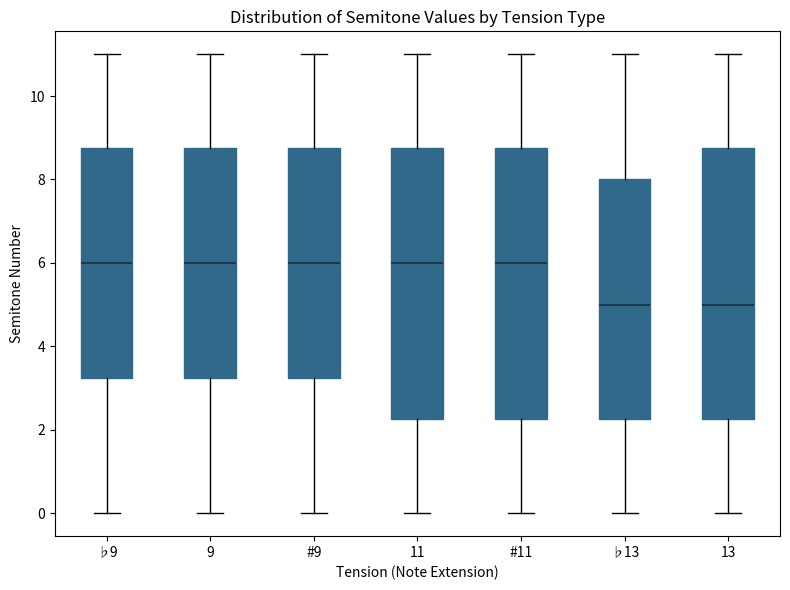

Reading left to right, read every box against the y-axis: the position of its median line, the range the box covers, and the ends of its whiskers. The values are not printed on the chart, so give them approximately, as read against the axis.

♭9: median 6.0, box 3.2 to 8.8, whiskers 0.0 to 11.0
9: median 6.0, box 3.2 to 8.8, whiskers 0.0 to 11.0
#9: median 6.0, box 3.2 to 8.8, whiskers 0.0 to 11.0
11: median 6.0, box 2.2 to 8.8, whiskers 0.0 to 11.0
#11: median 6.0, box 2.2 to 8.8, whiskers 0.0 to 11.0
♭13: median 5.0, box 2.2 to 8.0, whiskers 0.0 to 11.0
13: median 5.0, box 2.2 to 8.8, whiskers 0.0 to 11.0